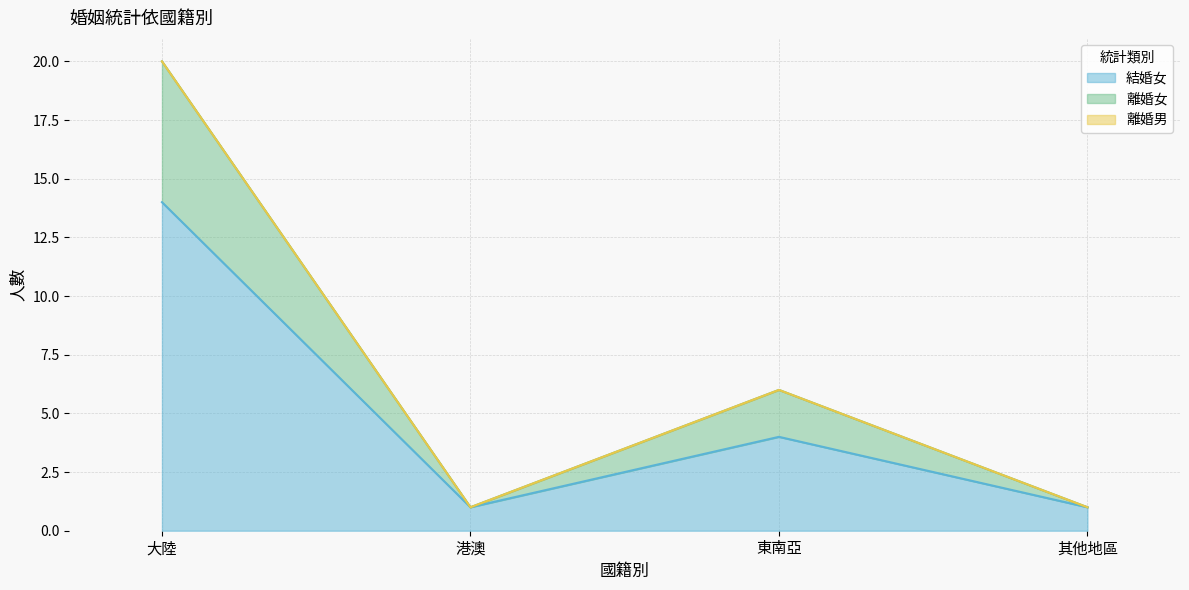

At which category does 離婚女 reach its first local valley?

港澳